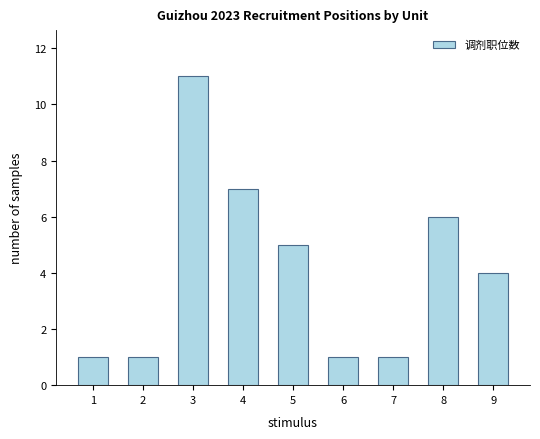

What is the change in value from 5 to 7?

-4